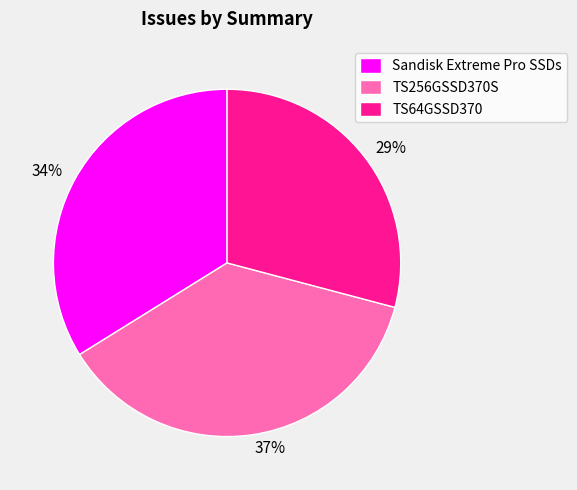

To the nearest percent, what portion does Sandisk Extreme Pro SSDs represent?

34%